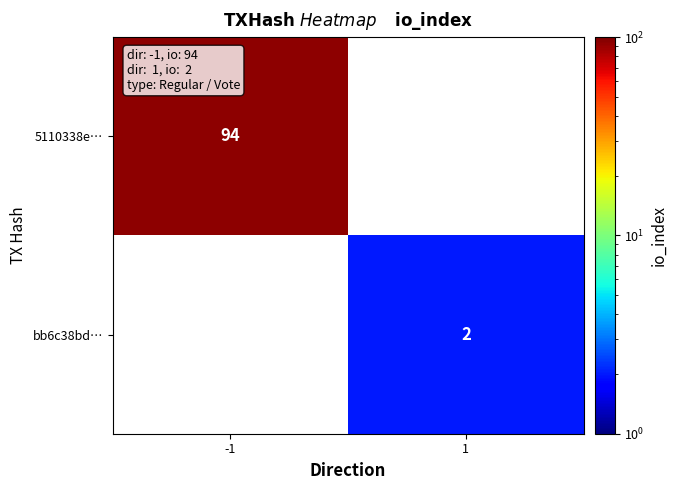

Is it true that 5110338e… equals 65 at -1?

False